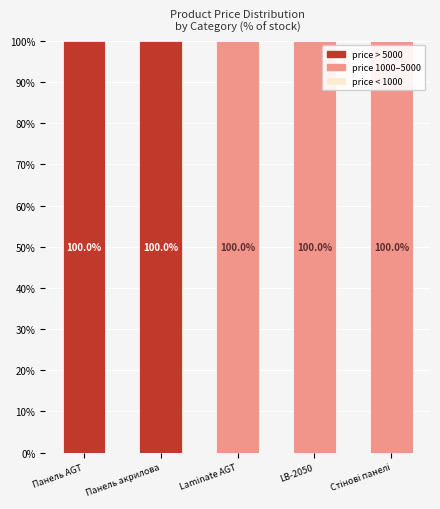

Are the bars horizontal?

No